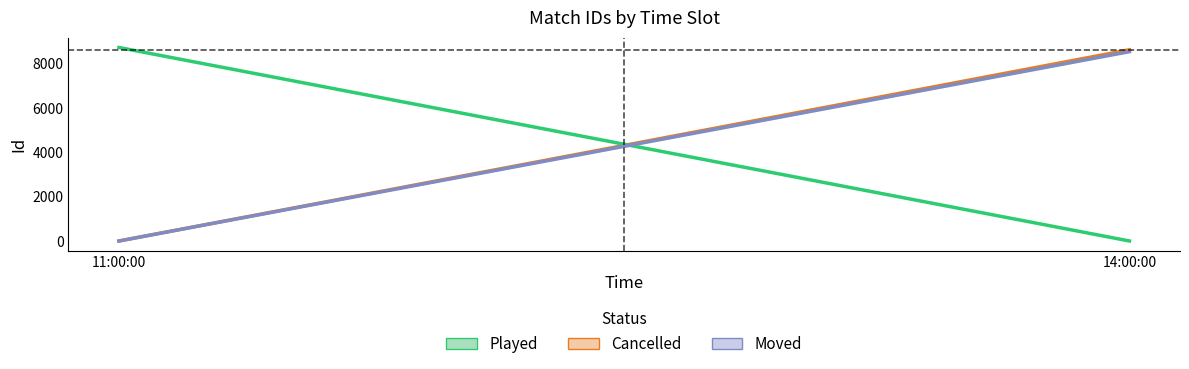

What position from the right is 14:00:00?

1